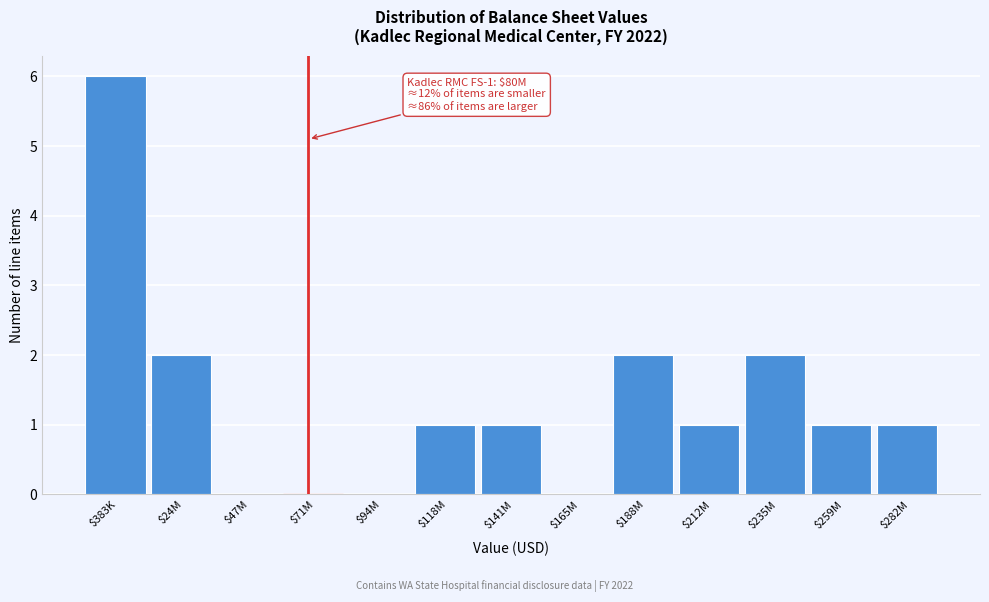

At which category does the chart reach its peak across all series?

$383K